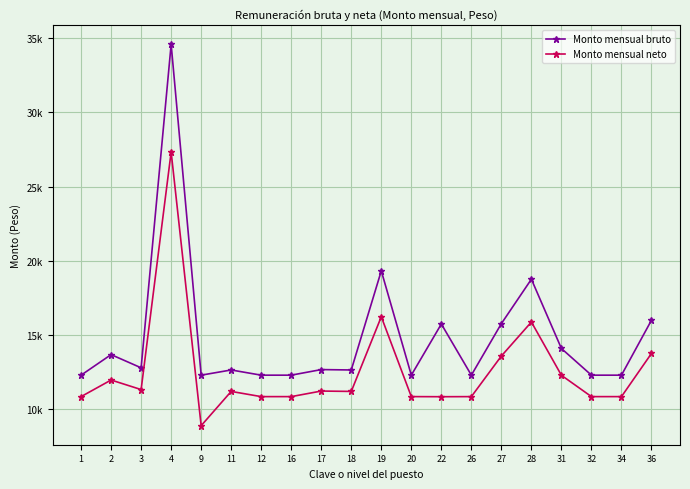

True or false: Monto mensual bruto and Monto mensual neto cross at least once.

False